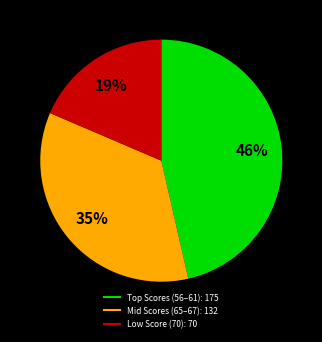

Does any single category account for the majority?

No